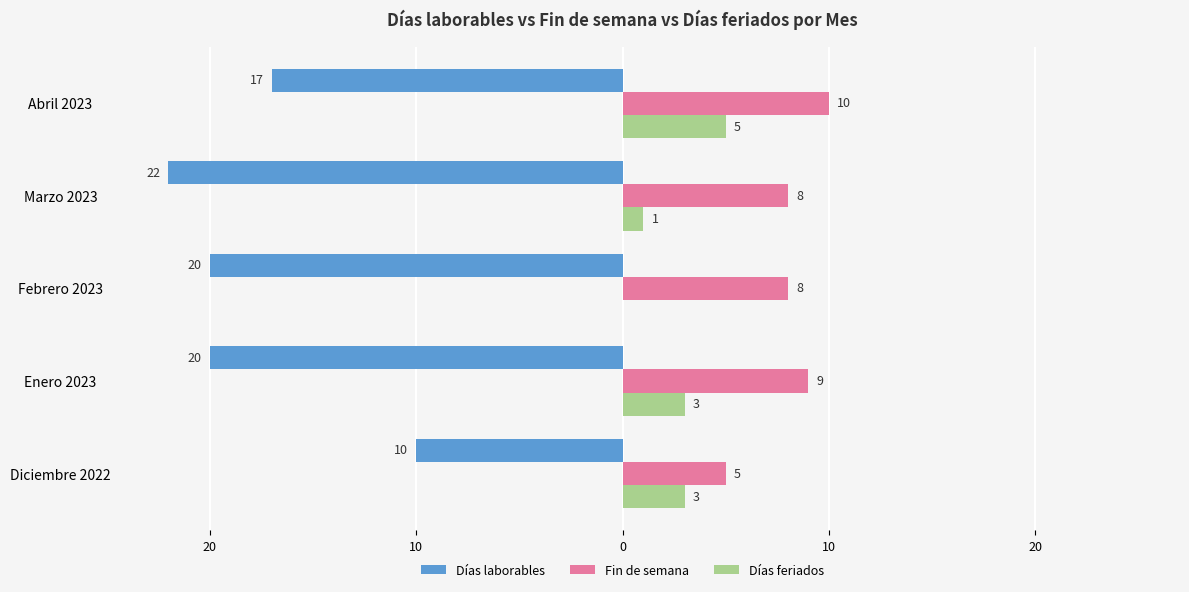

What are all the series names shown in the legend?

Días laborables, Fin de semana, Días feriados